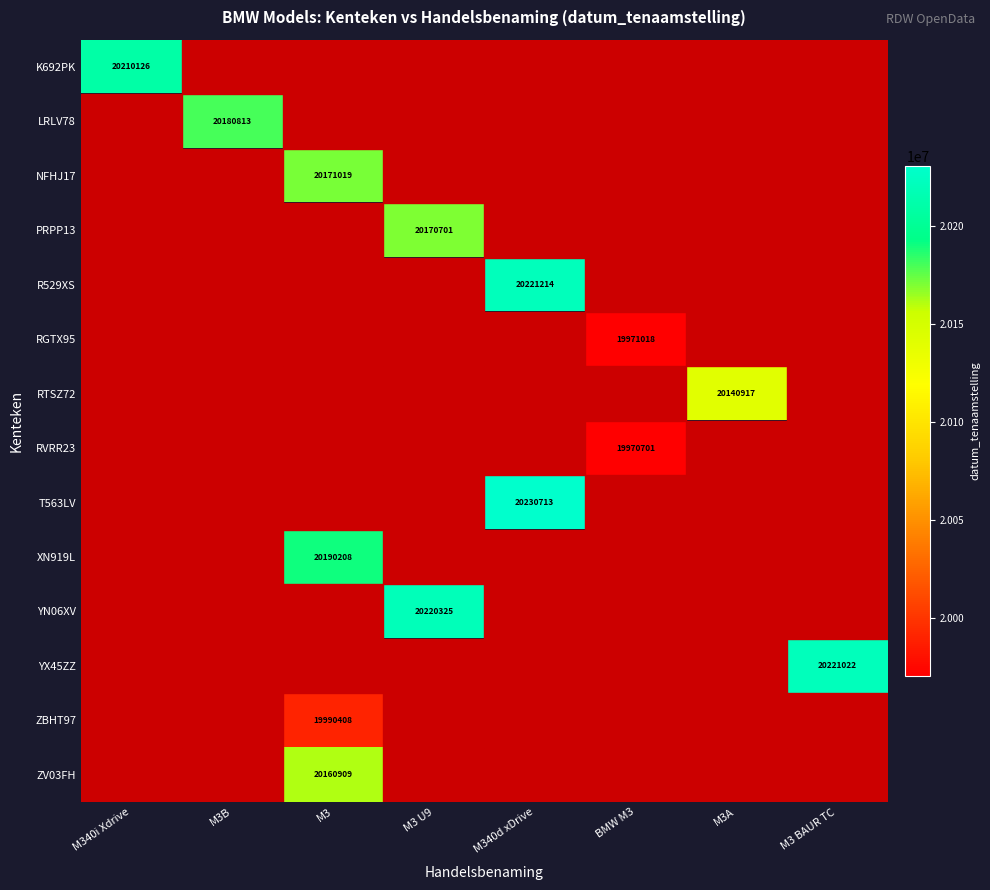

What is the maximum value shown in the chart?

20230713.0